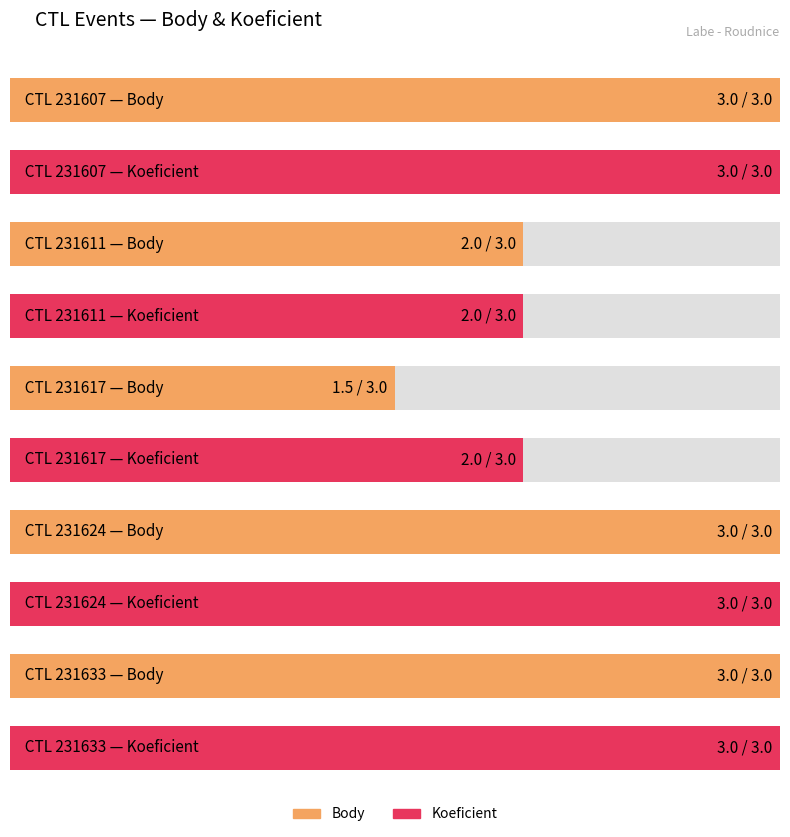

How many bars are there in total?

10